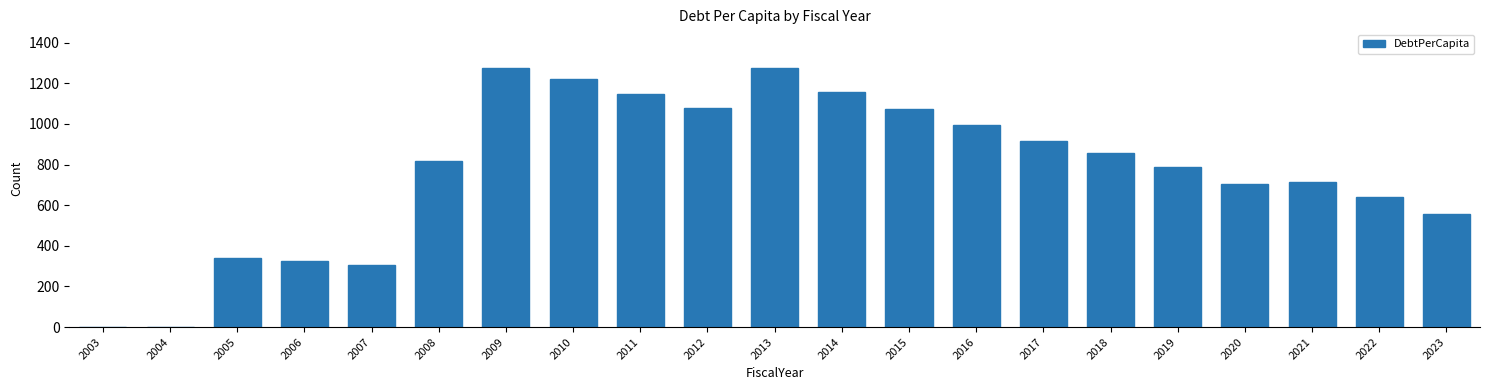

What is the change in value from 2003 to 2013?

+1273.6